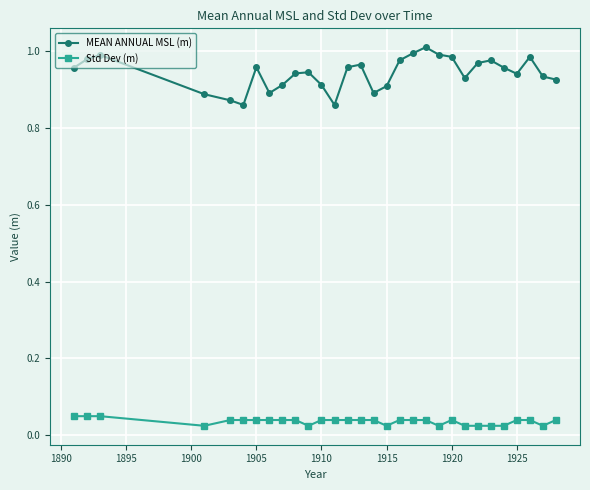

Does the chart display data point markers on the line(s)?

Yes